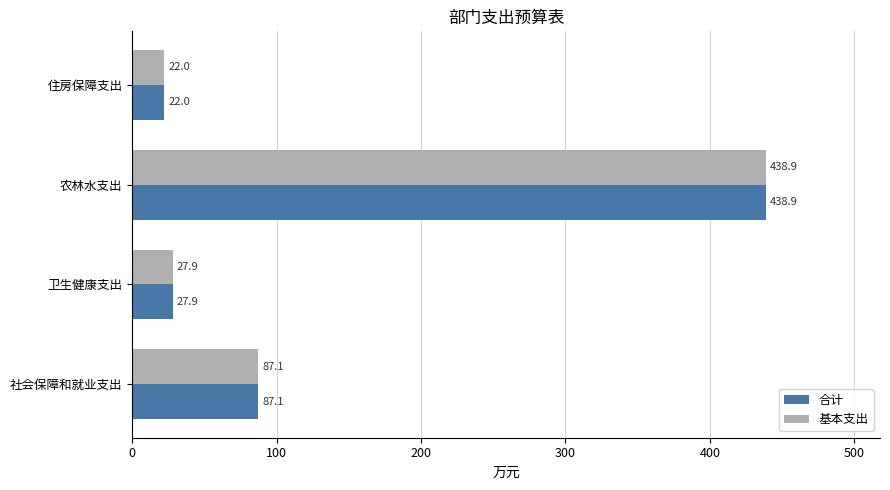

How many data points does each series have?

4